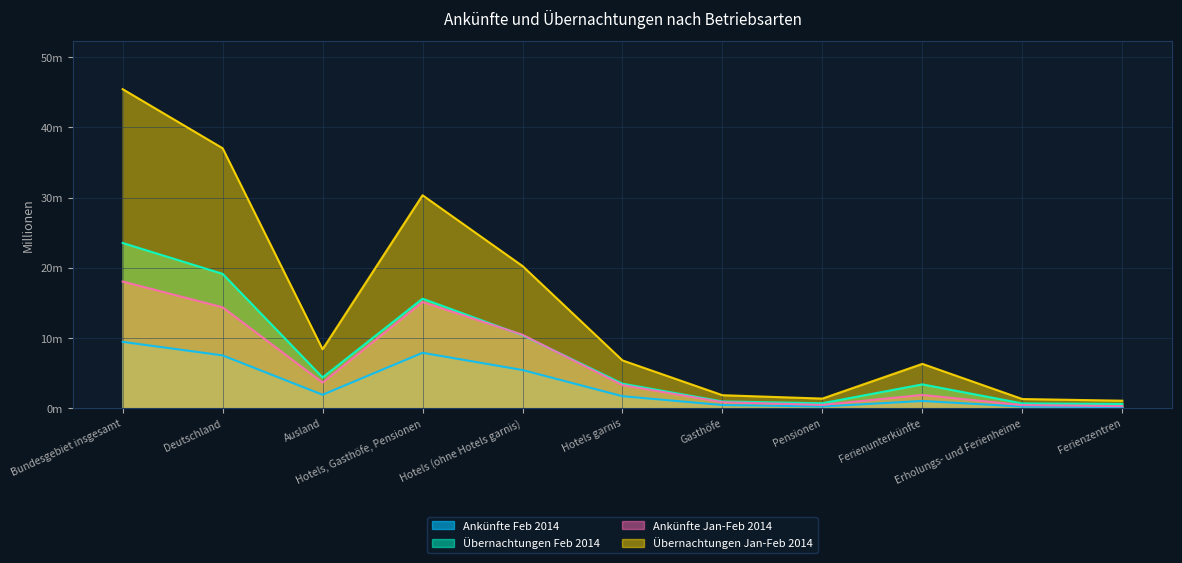

Reading right to left, extract all data points from this chart.

Ankünfte Feb 2014: 0.2	0.2	1.0	0.3	0.5	1.7	5.5	7.9	1.9	7.5	9.5
Übernachtungen Feb 2014: 0.6	0.7	3.4	0.7	1.0	3.5	10.4	15.6	4.4	19.1	23.5
Ankünfte Jan-Feb 2014: 0.3	0.5	1.9	0.5	0.9	3.3	10.5	15.1	3.7	14.4	18.1
Übernachtungen Jan-Feb 2014: 1.1	1.3	6.3	1.4	1.9	6.8	20.3	30.3	8.4	37.0	45.4